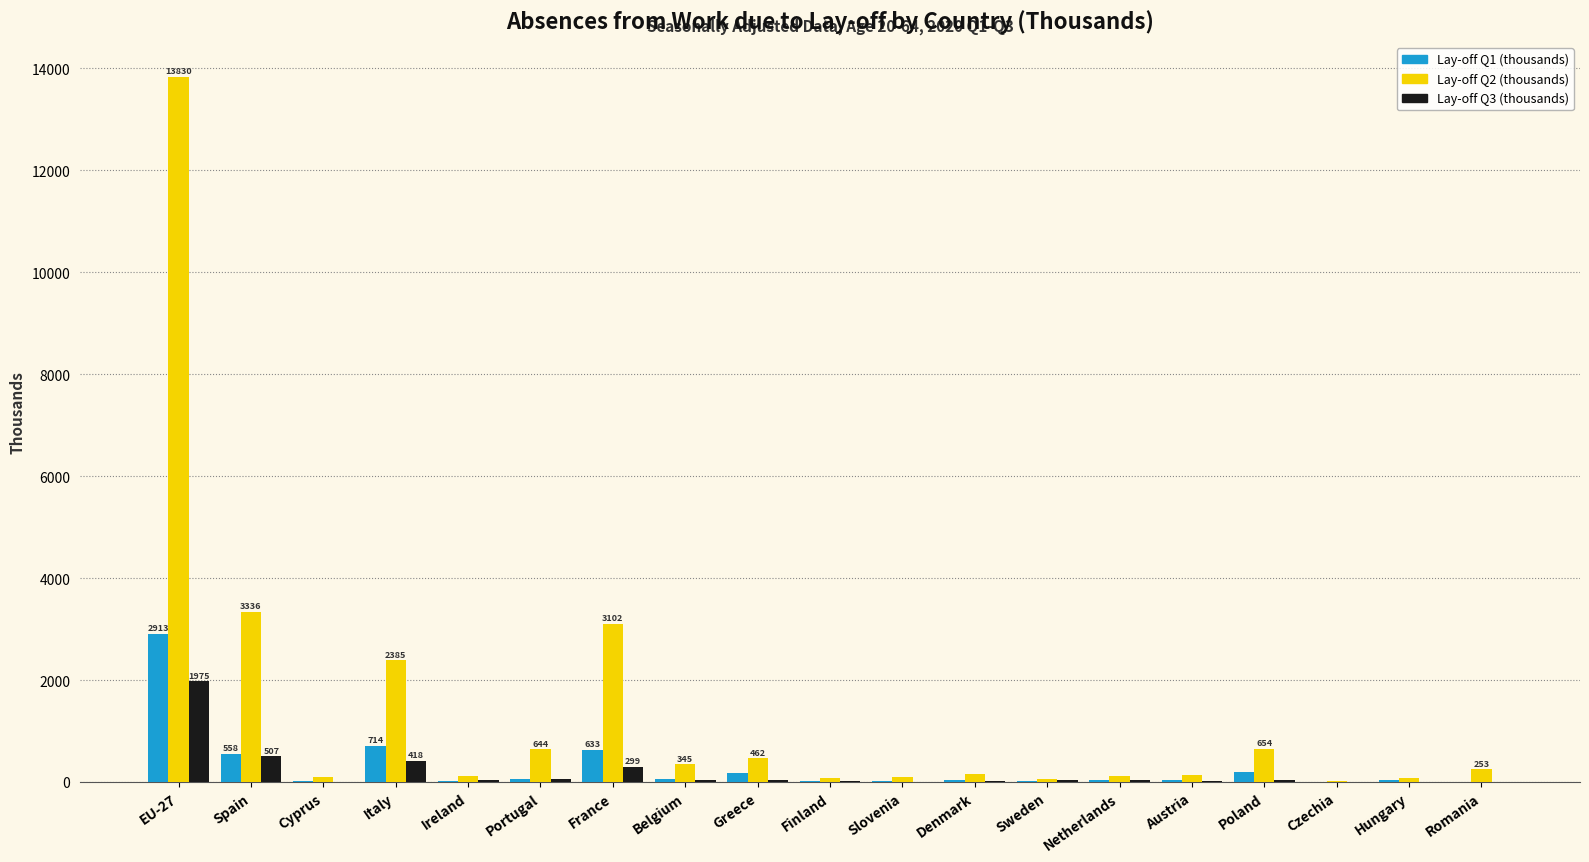

What is the total value across all series at Czechia?

43.0